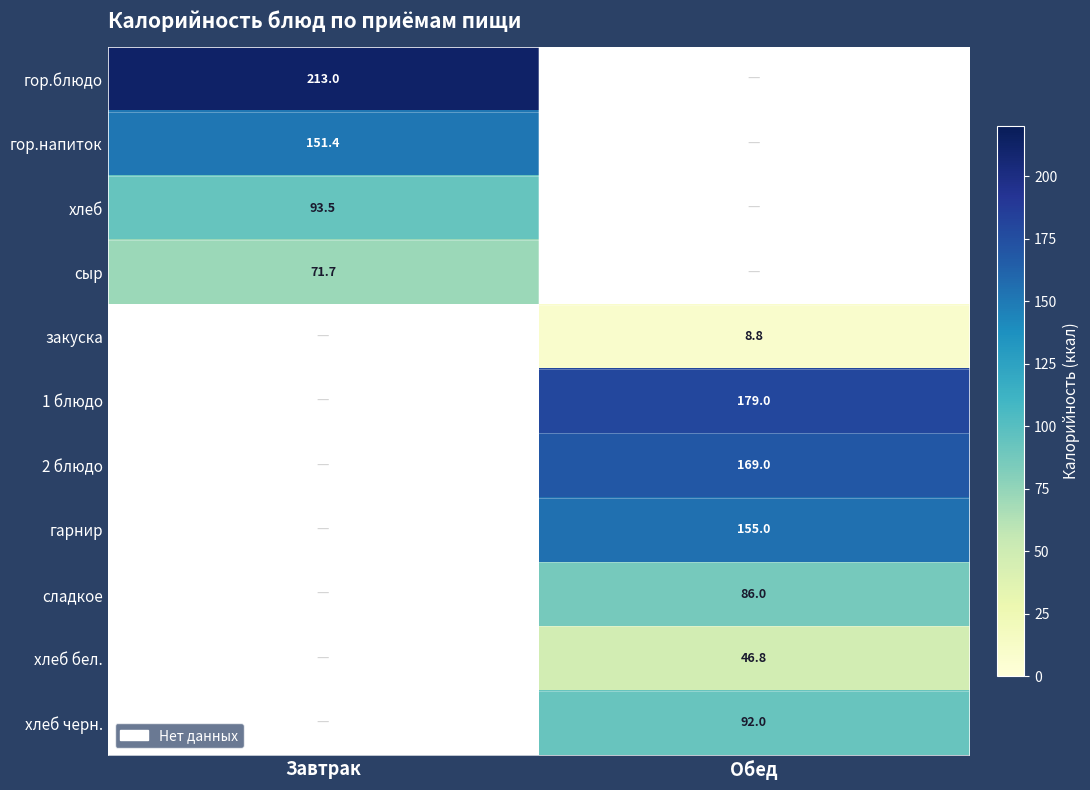

What is the spread (max minus min) of values at Завтрак?

141.3